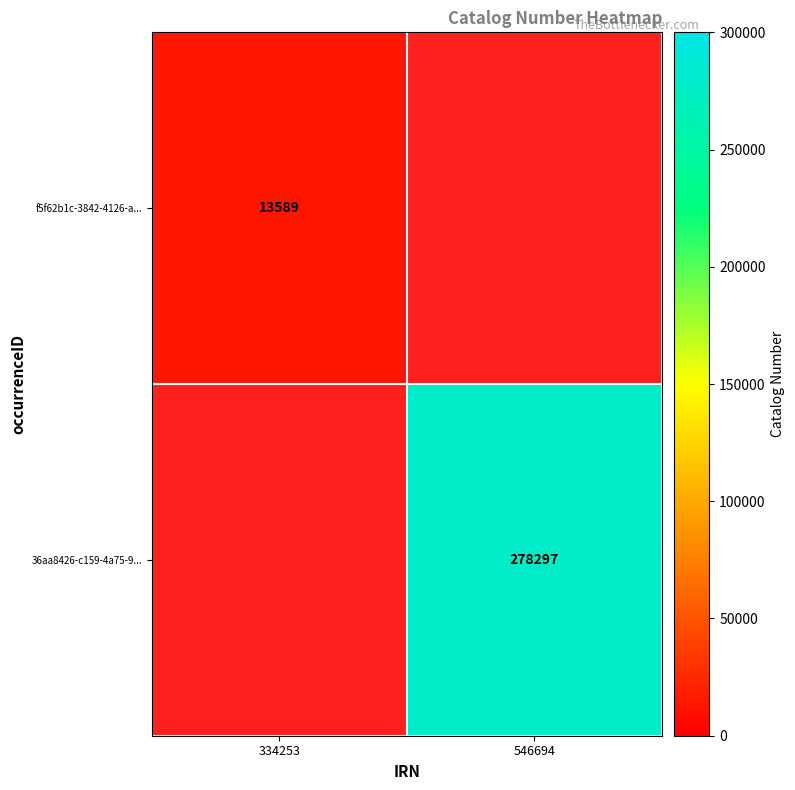

The value of 36aa8426-c159-4a75-9... at 546694 is 129052.2. True or false?

False